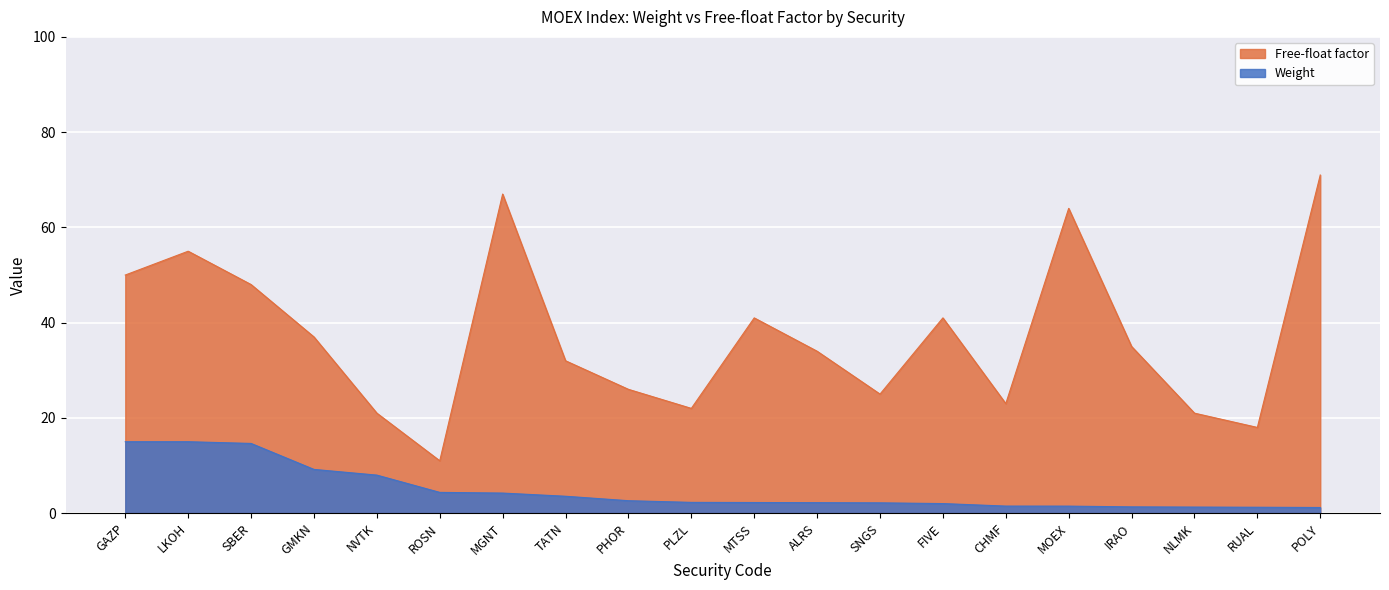

Reading right to left, transcribe all the data shown in this chart.

Weight: 1.2	1.2	1.3	1.3	1.5	1.5	2.0	2.2	2.2	2.2	2.3	2.6	3.6	4.2	4.4	8.0	9.2	14.6	15.0	15.0
Free-float factor: 71.0	18.0	21.0	35.0	64.0	23.0	41.0	25.0	34.0	41.0	22.0	26.0	32.0	67.0	11.0	21.0	37.0	48.0	55.0	50.0